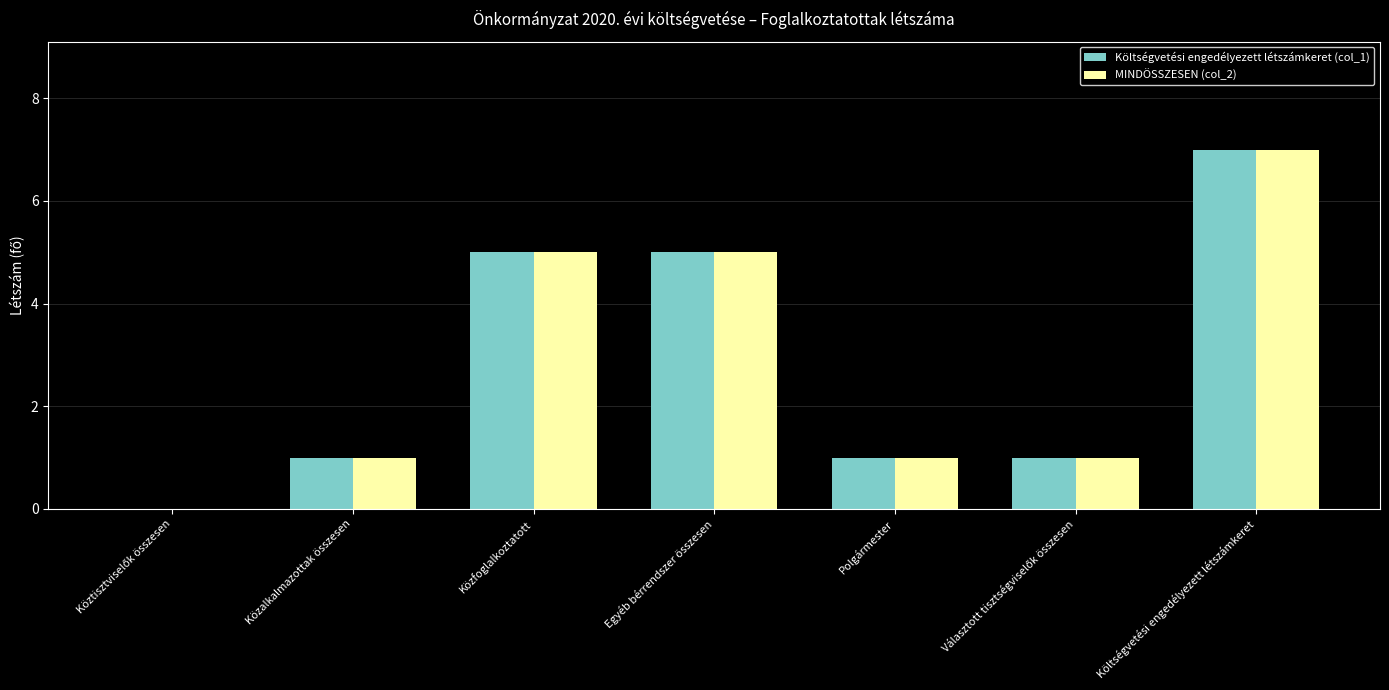

The value of Költségvetési engedélyezett létszámkeret (col_1) at Közfoglalkoztatott is 5. True or false?

True